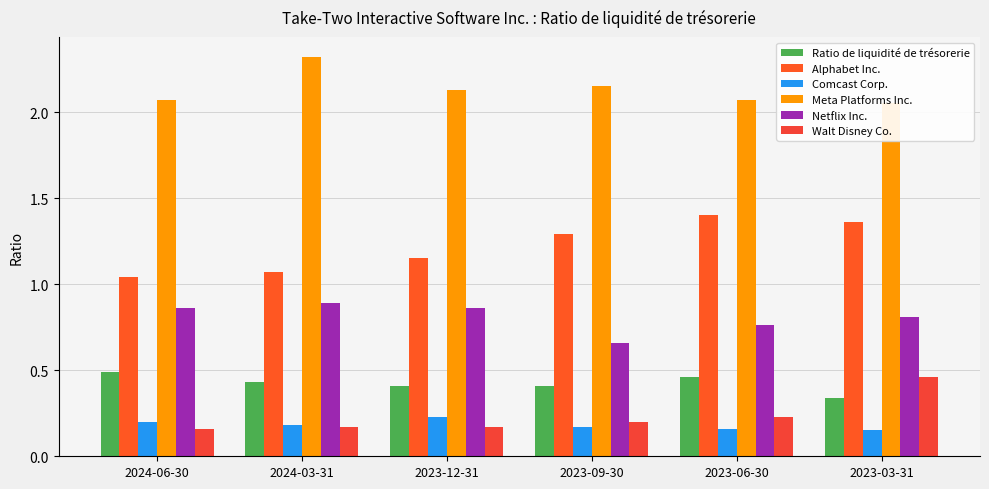

What is the average value of the Ratio de liquidité de trésorerie series?

0.4